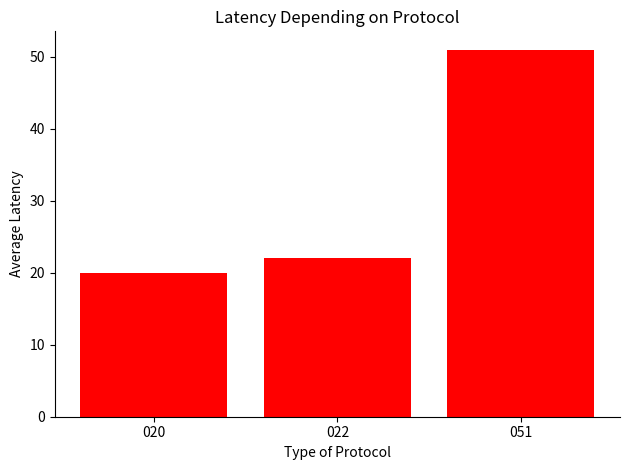

At which label is the value closest to 35?

022